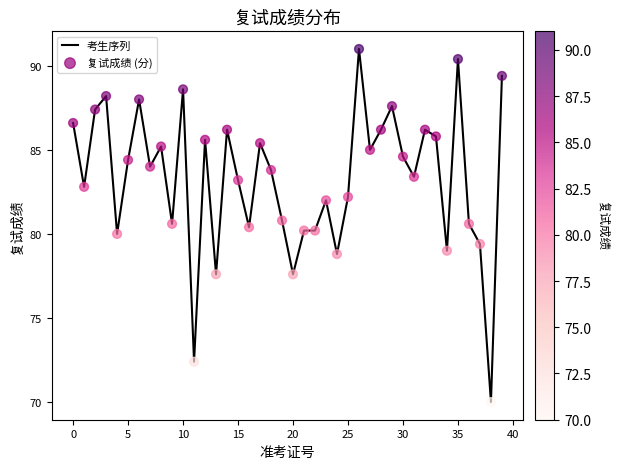

What is the difference between the maximum and minimum values?

21.0